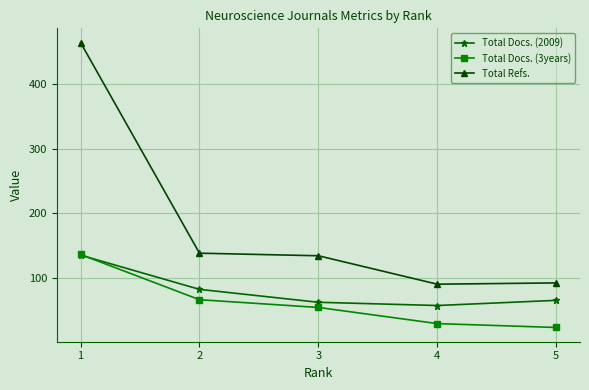

Reading left to right, list all the values displayed in this chart.

Total Docs. (2009): 1=135	2=82	3=62	4=57	5=65
Total Docs. (3years): 1=136	2=66	3=54	4=29	5=23
Total Refs.: 1=464	2=138	3=134	4=90	5=92